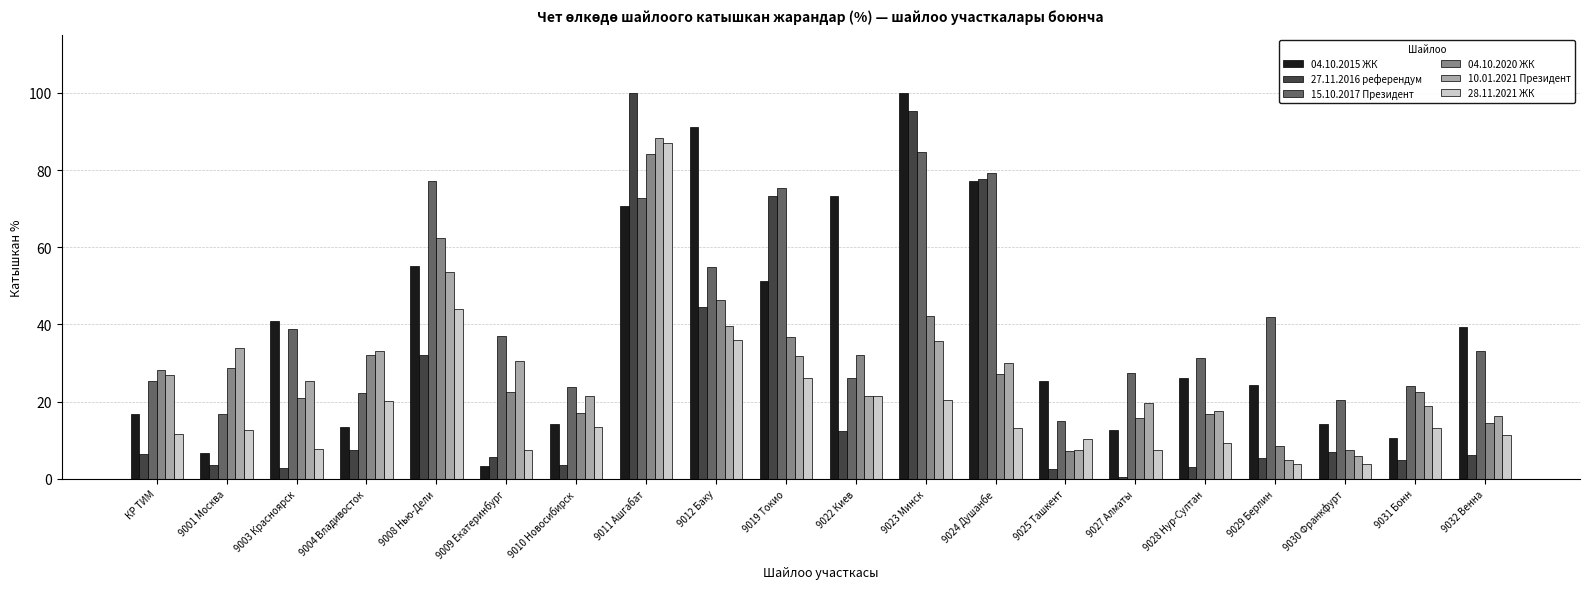

What is the average value of the 15.10.2017 Президент series?

41.4